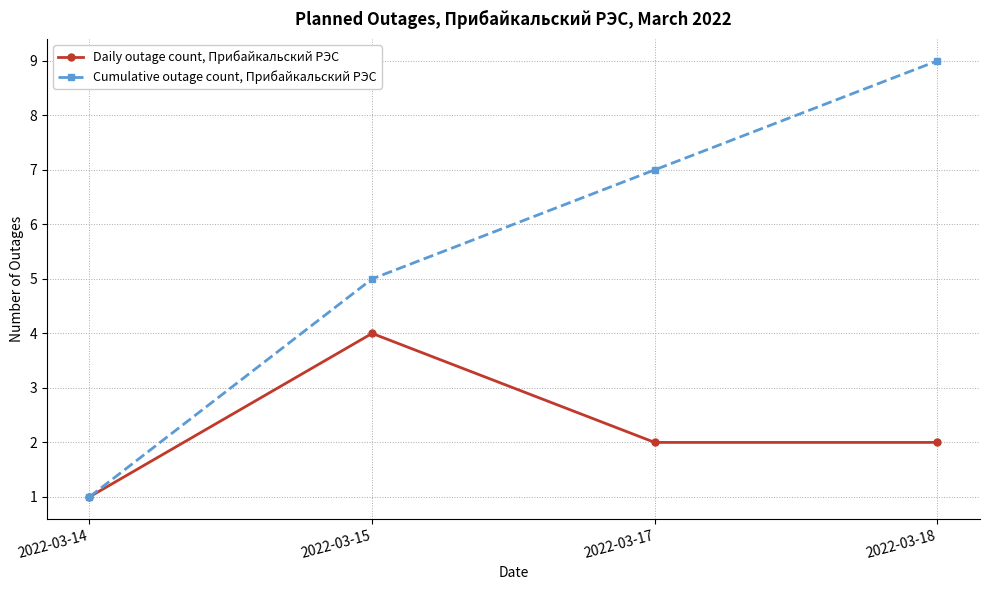

What is the sum of all Cumulative outage count, Прибайкальский РЭС values?

22